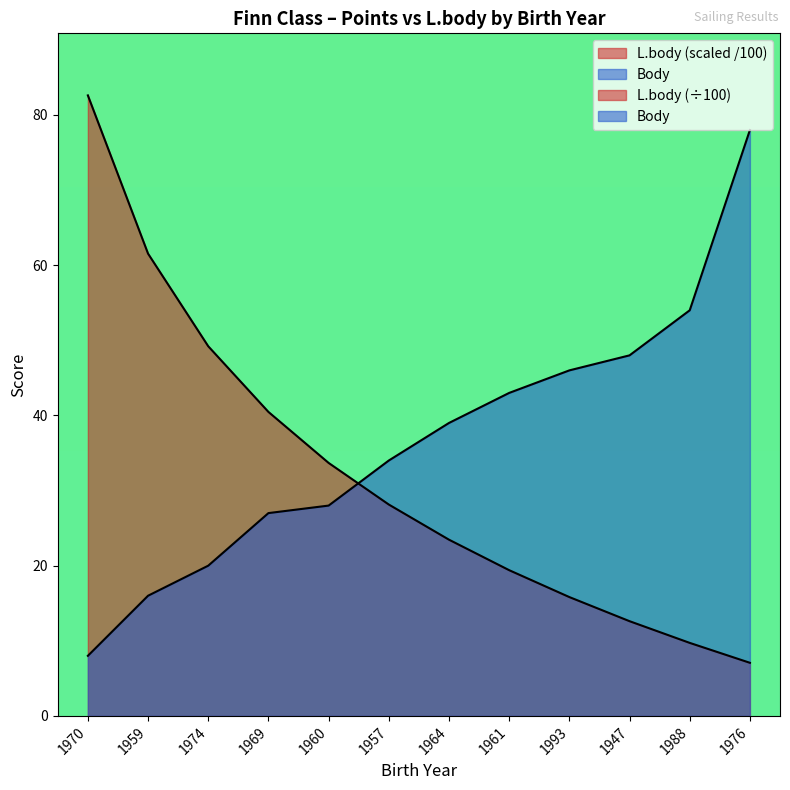

What is the difference between the second highest and minimum values in the Body series?

46.0